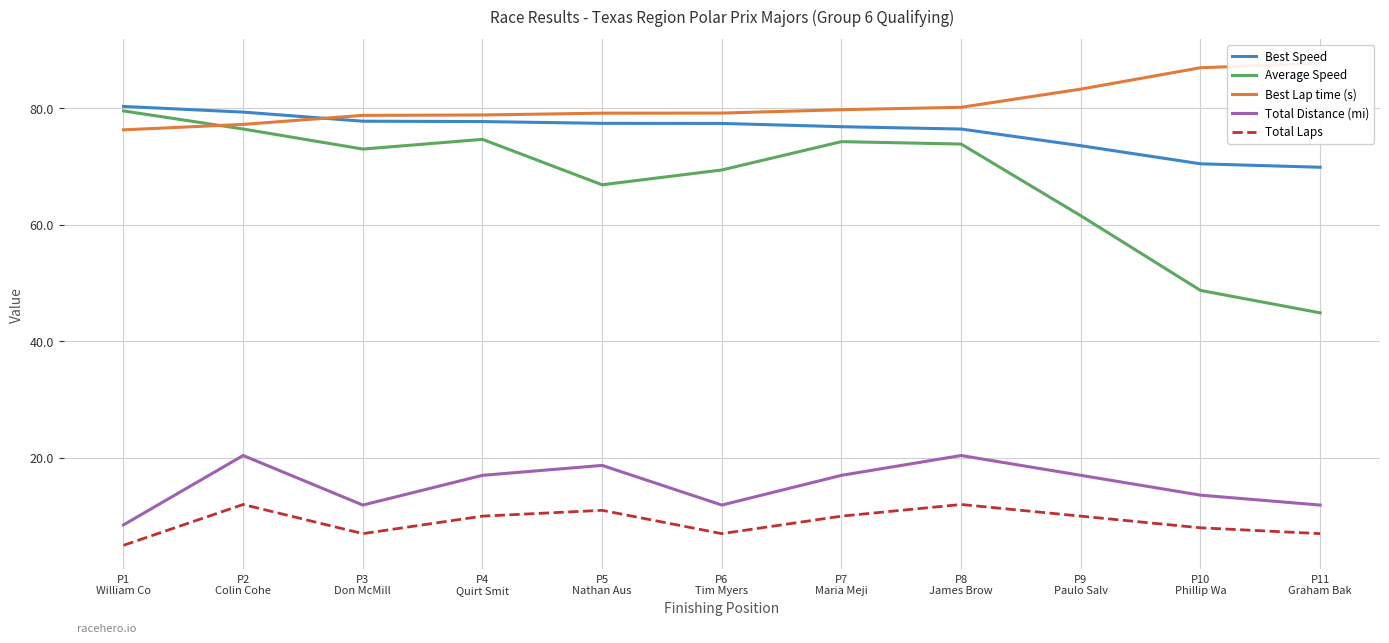

What is the value of the Best Lap time (s) point at the 9th from the left?

83.2